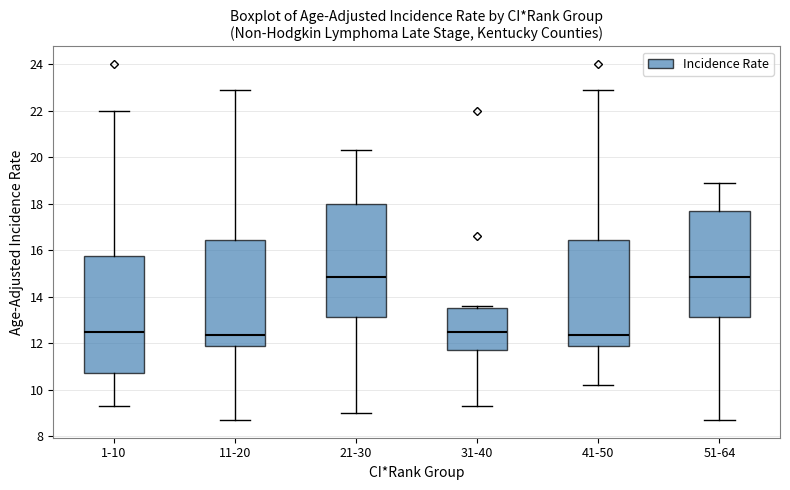

Where is the upper edge of the box for 11-20 on the y-axis? The values are not printed on the chart, so give them approximately, as read against the axis.

16.4